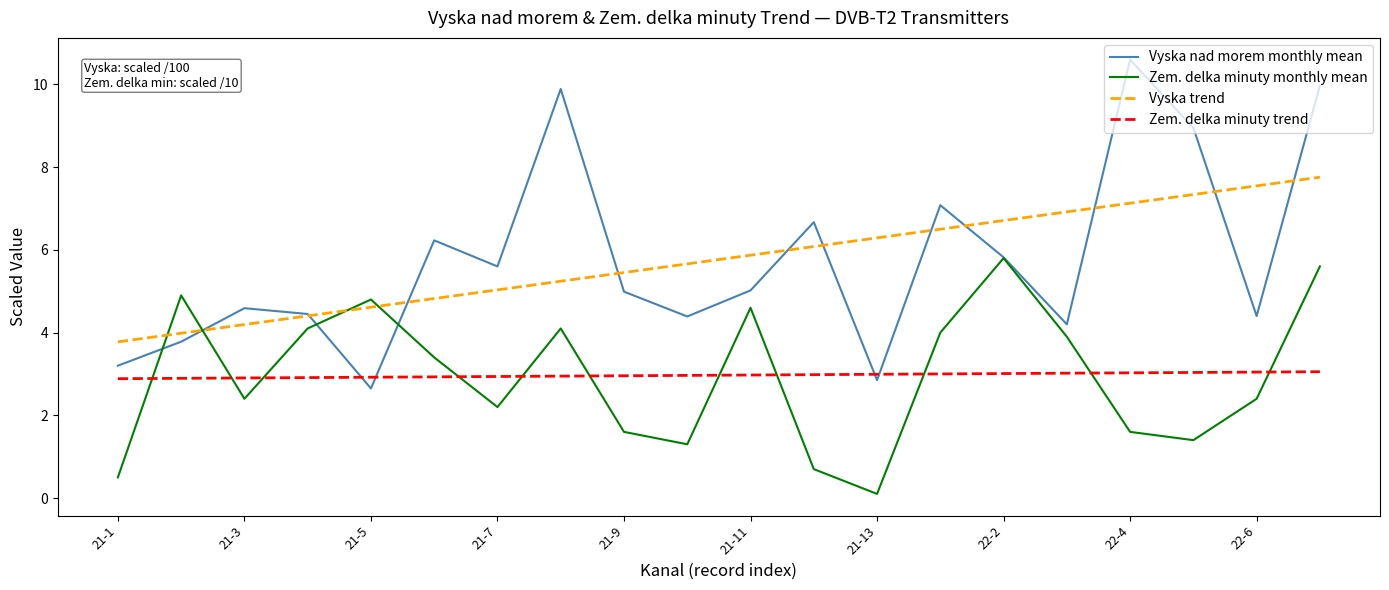

List the series in order of their peak value, lowest first.

Zem. delka minuty trend, Zem. delka minuty monthly mean, Vyska trend, Vyska nad morem monthly mean